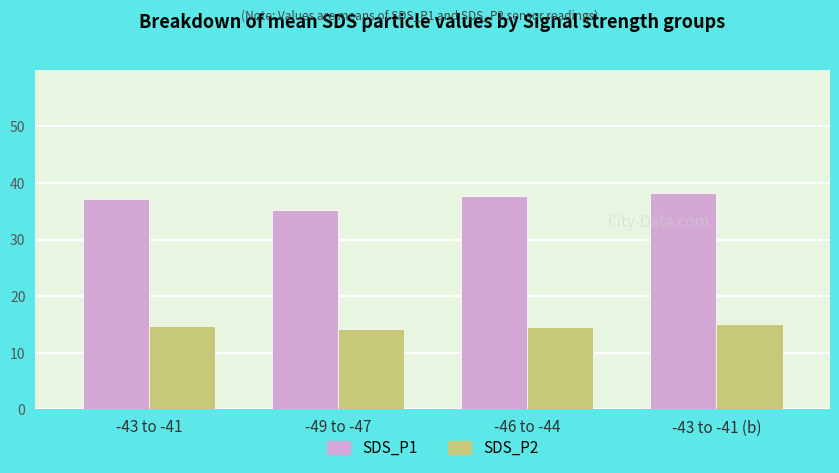

Is the value of SDS_P1 at -43 to -41 (b) greater than the value of SDS_P2 at -43 to -41 (b)?

Yes